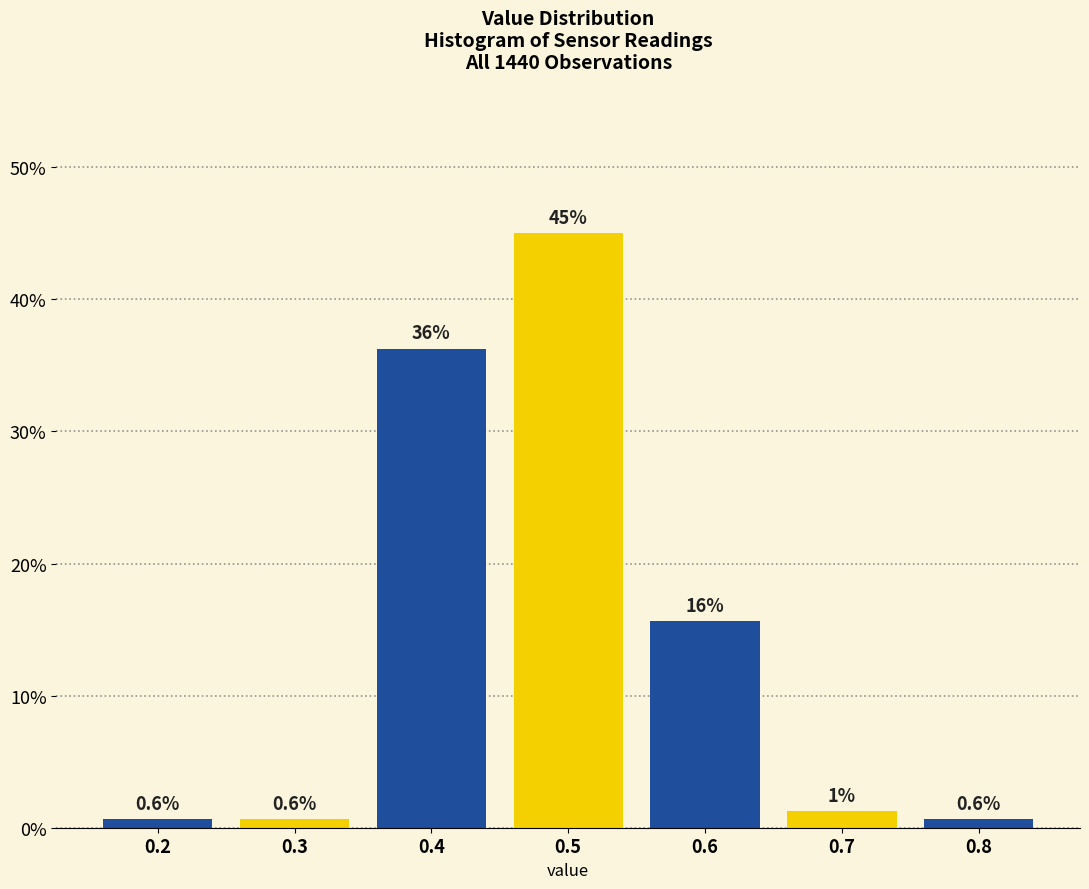

Where does the data first go above 1?

0.4